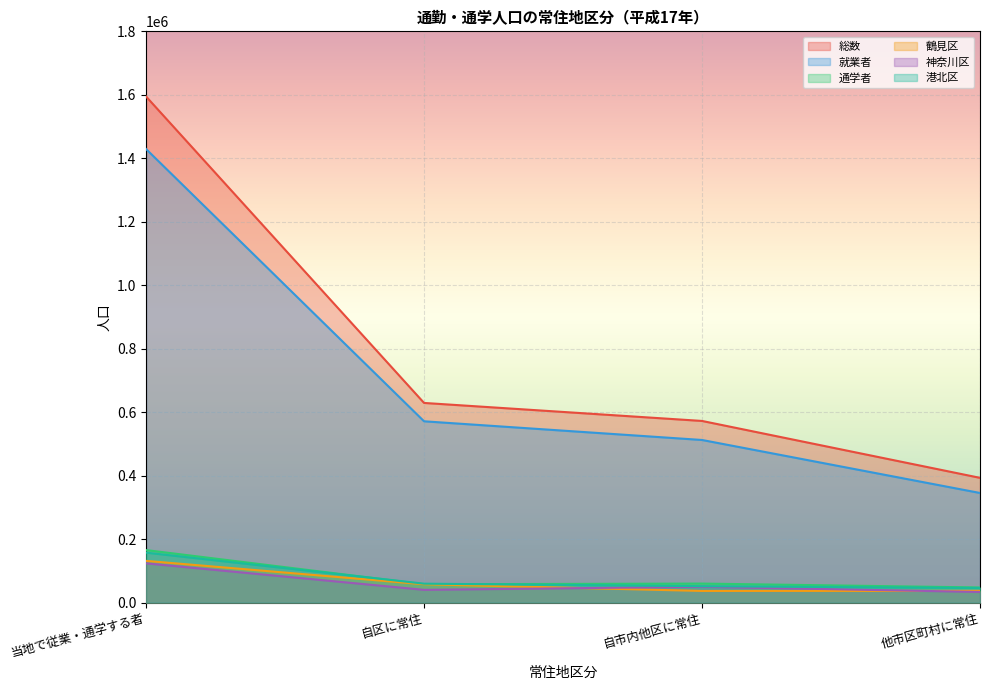

What is the difference between the highest and lowest values at 他市区町村に常住?

359554